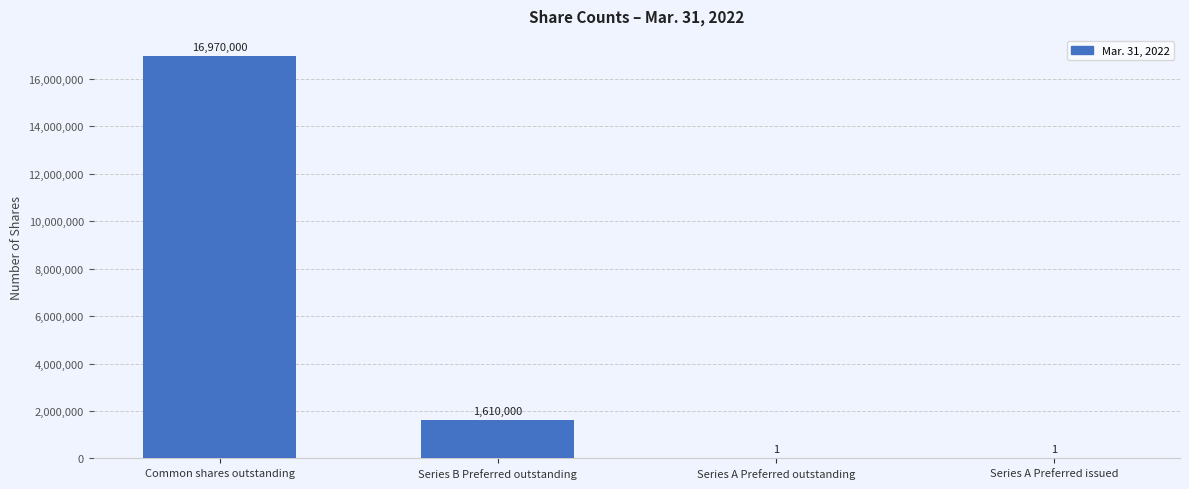

True or false: the data shows 27314632 at Common shares outstanding.

False